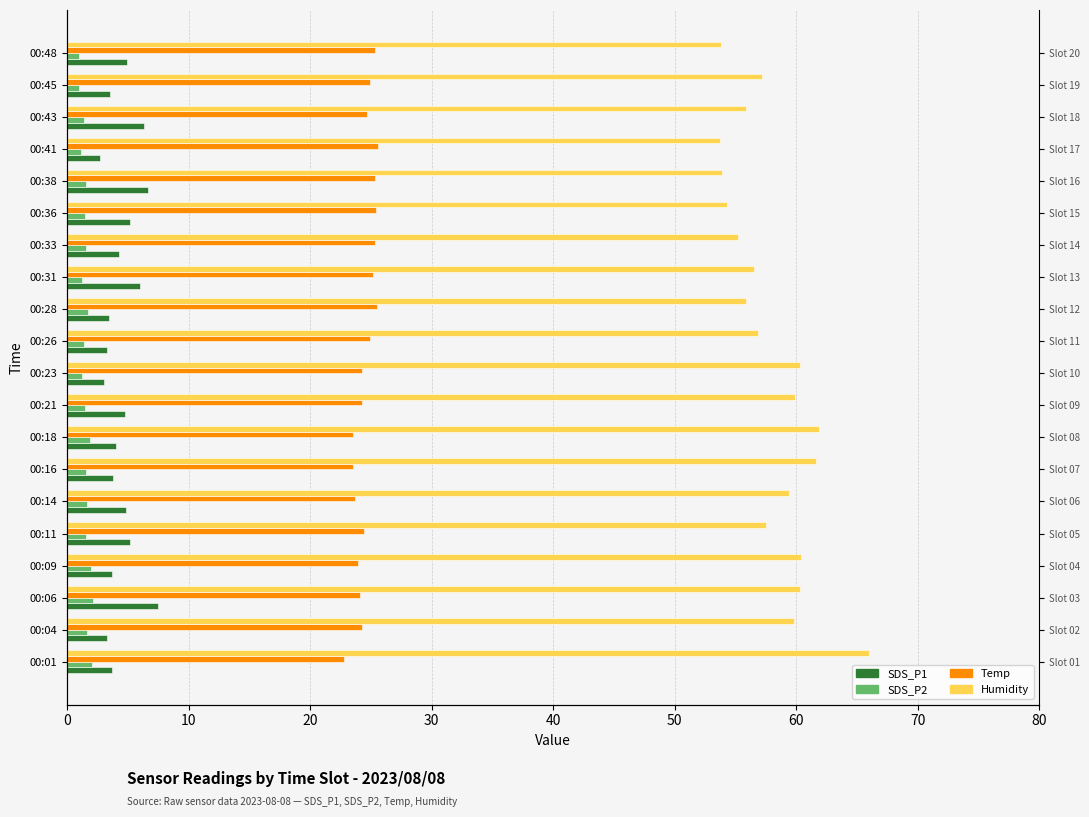

How many groups of bars are there?

20